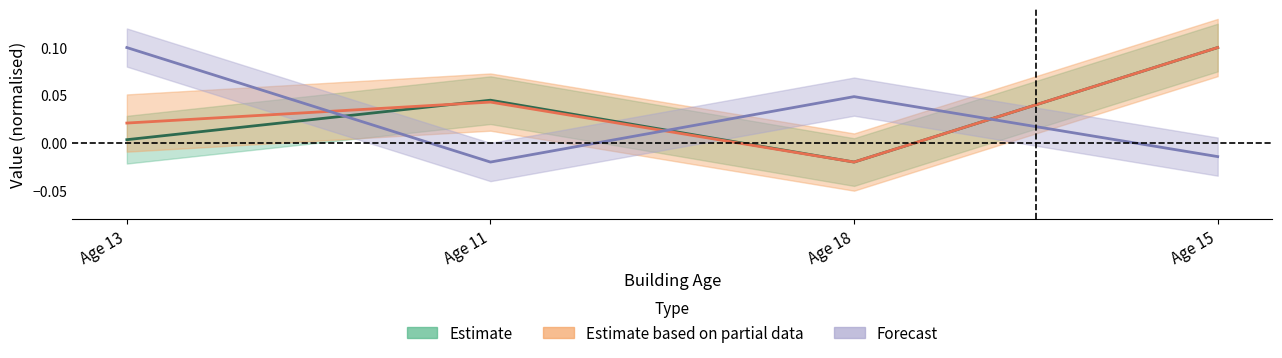

In Forecast, how many points are lower than both neighbors (excluding endpoints)?

1